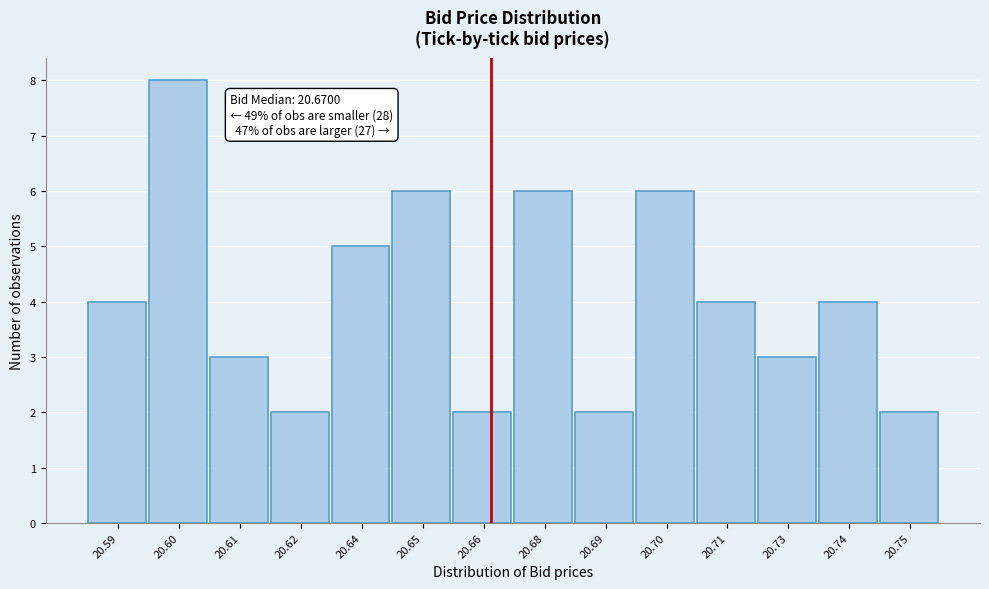

Reading left to right, list all the values displayed in this chart.

4	8	3	2	5	6	2	6	2	6	4	3	4	2